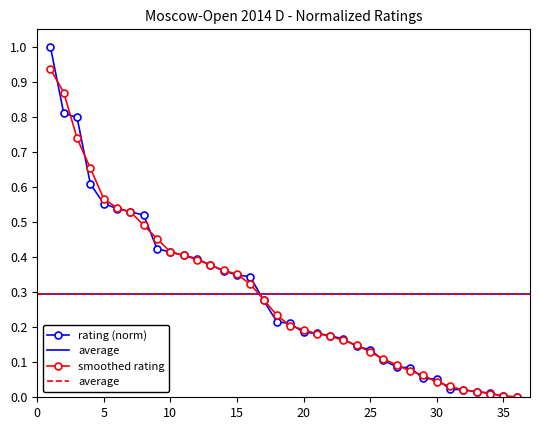

What is the value of the 18th point from the left?

0.2